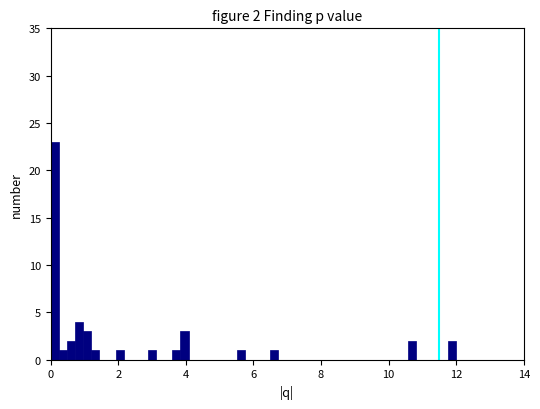

Read against the x-axis, roughly where is the centre of the tallest bar?

0.2